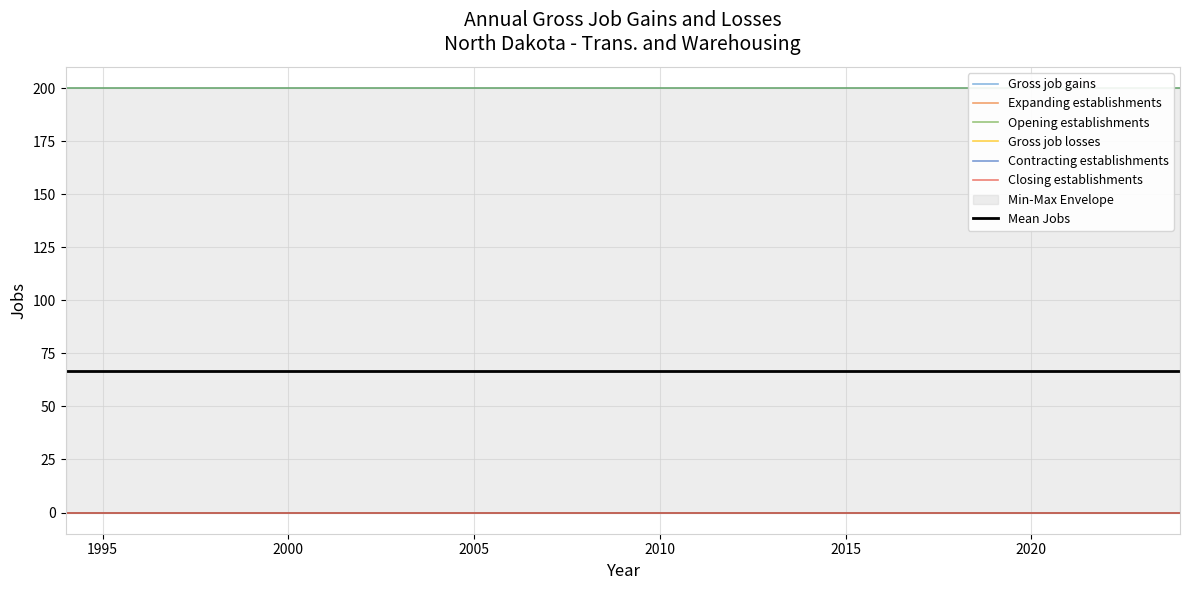

Between 2004 and 2021, which is larger?

2004